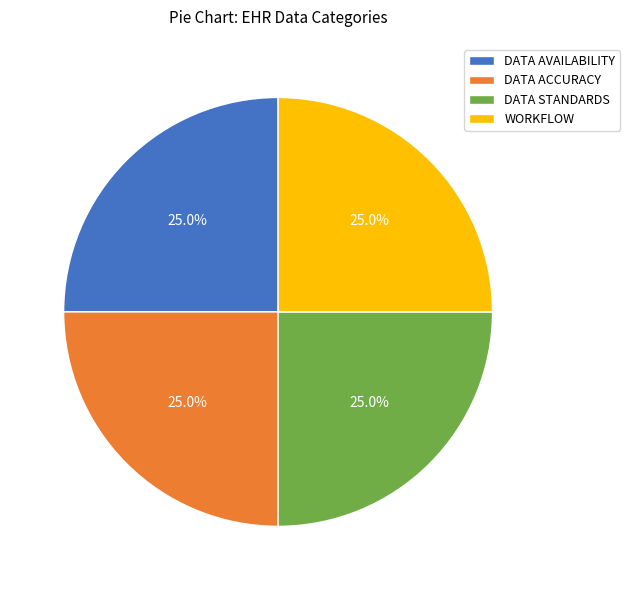

How many slices are in this pie chart?

4